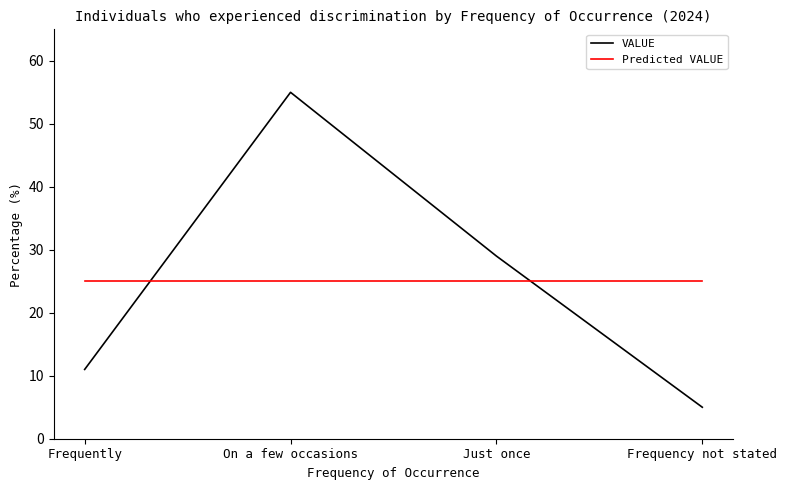

What is the total value across all series at Frequency not stated?

30